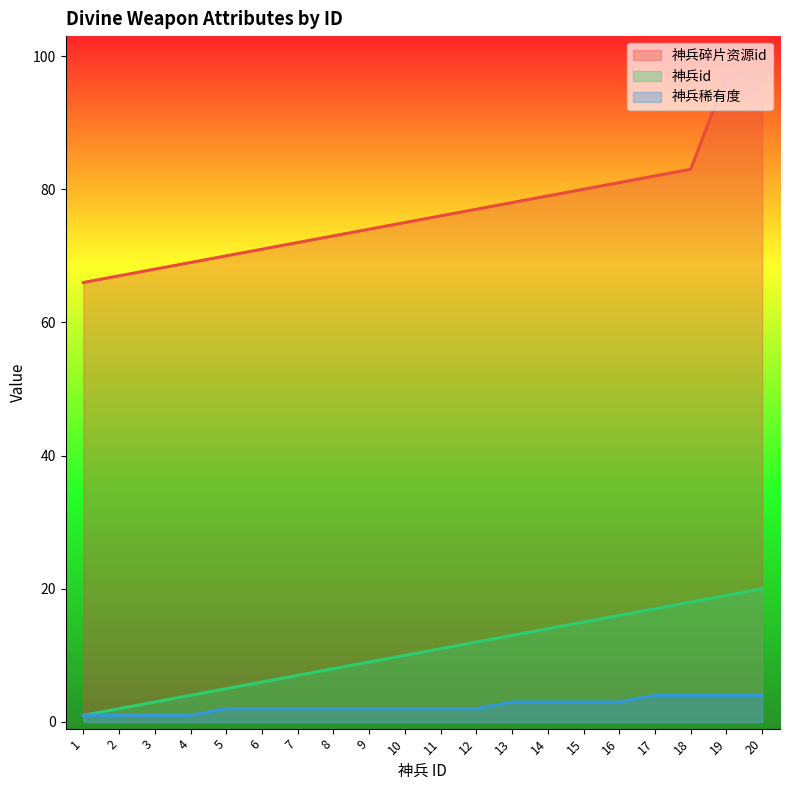

What is the average value of the 神兵碎片资源id series?

77